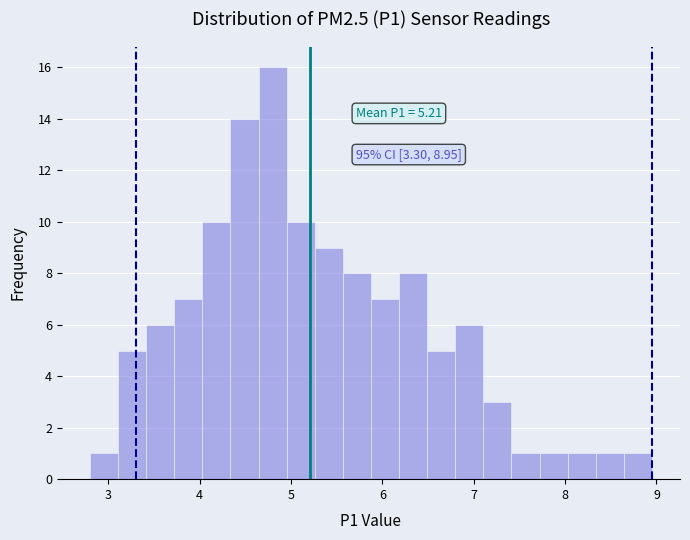

Around what value on the x-axis is the tallest bar? Give the approximate position of its centre, as read against the axis.

4.8